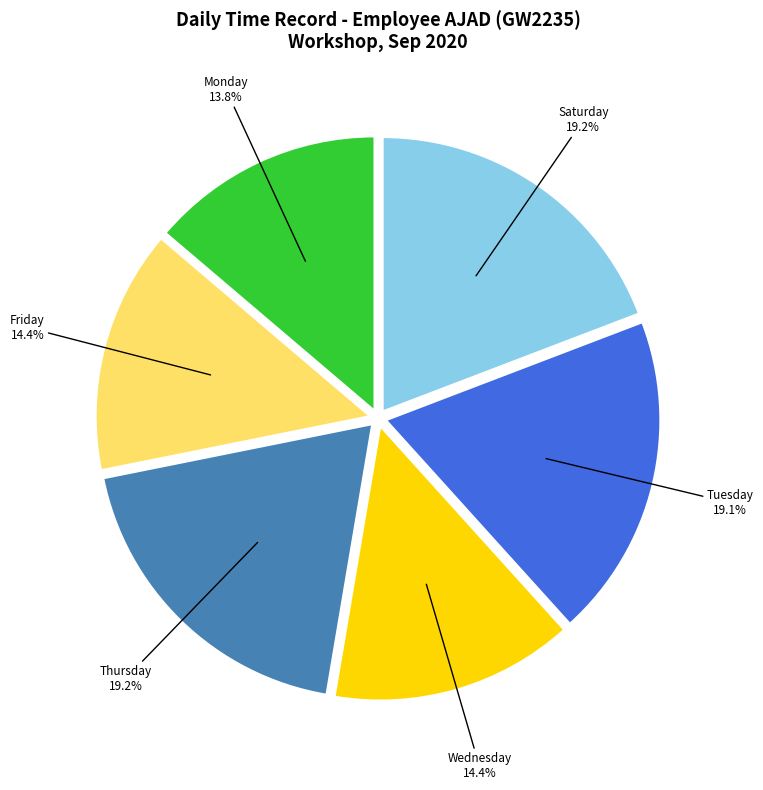

What is the smallest slice in the pie chart?

Monday